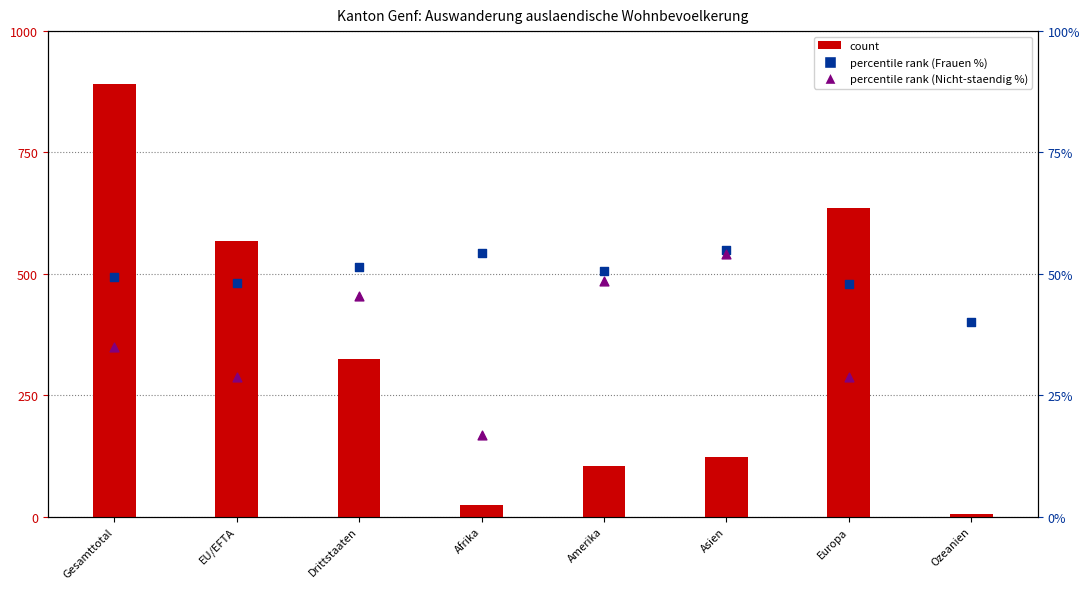

What is the total value across all series at Europa?

712.8